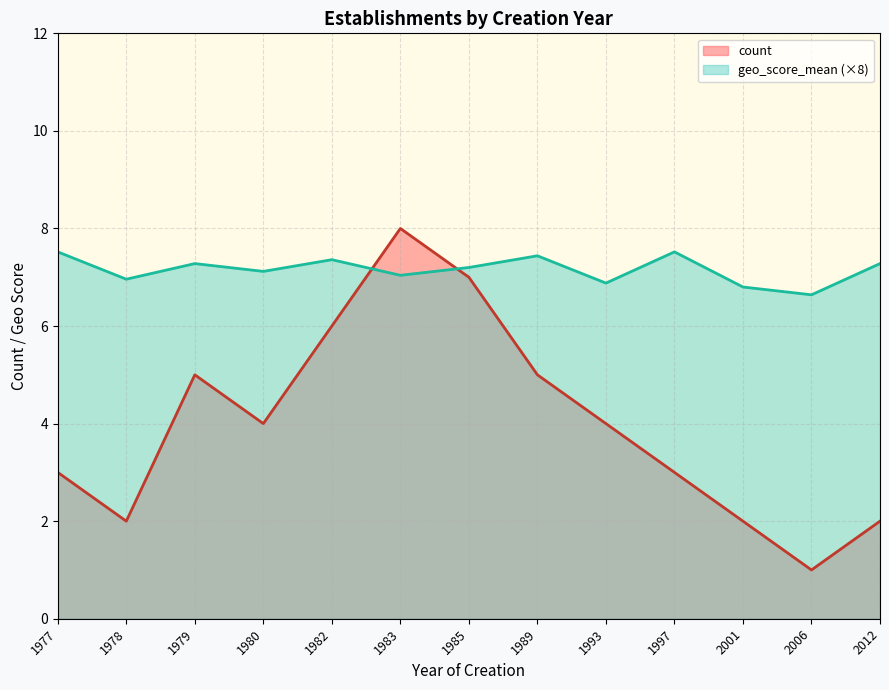

True or false: count has more than 1 interior local peaks.

True